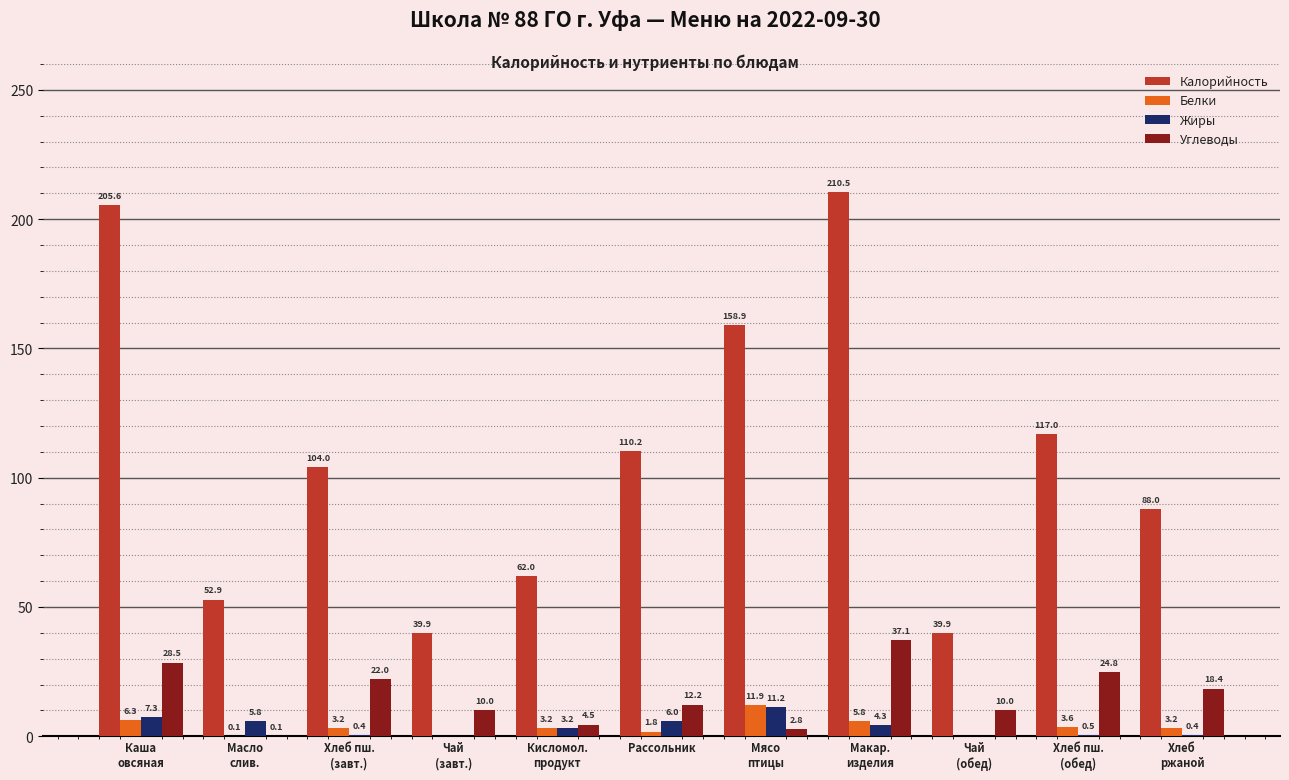

What is the maximum value shown in the chart?

210.5